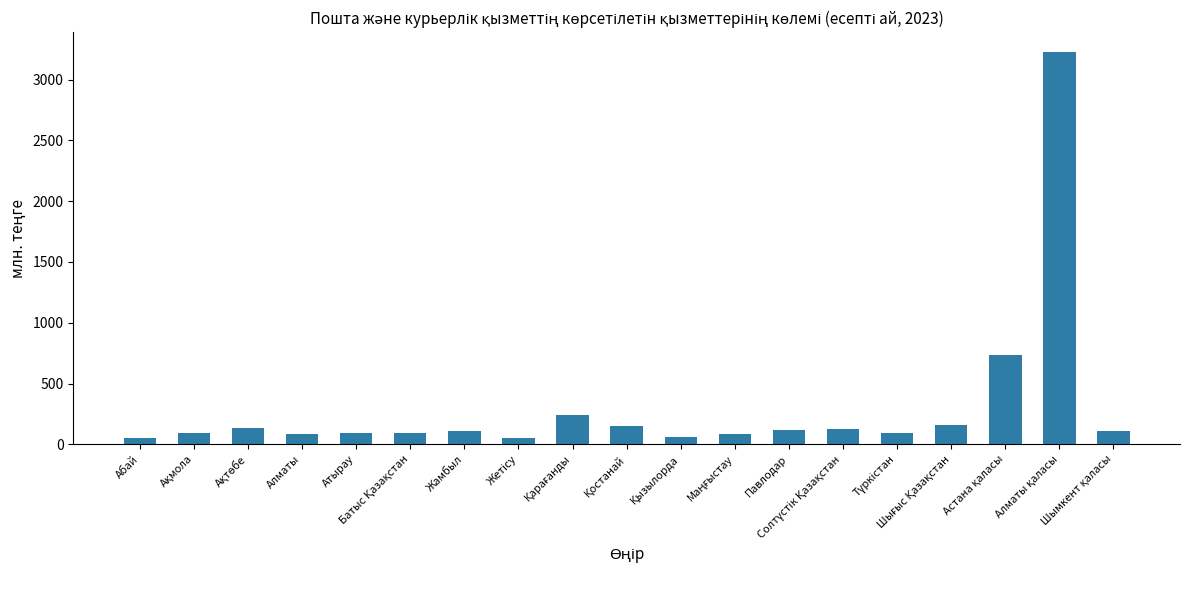

What is the greatest value displayed?

3228.2